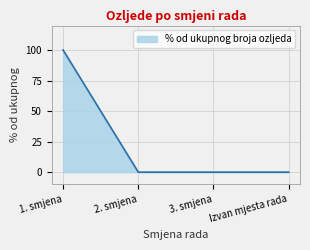

What is the difference between the maximum and second lowest values?

100